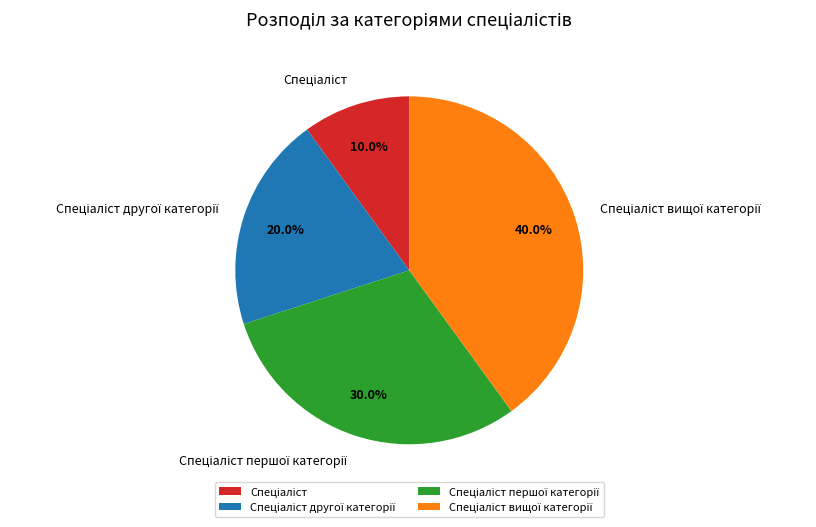

Does any single category account for the majority?

No